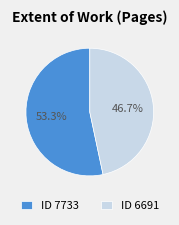

Rank the categories by value from highest to lowest.

ID 7733, ID 6691